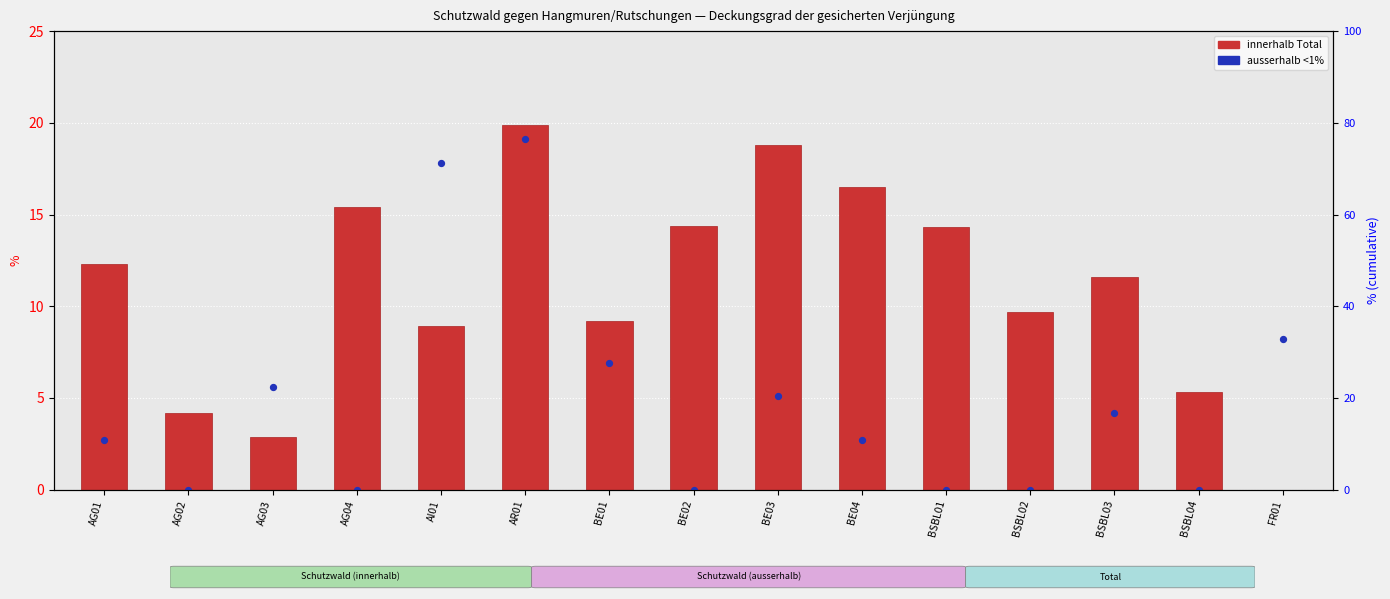

What are all the series names shown in the legend?

innerhalb Total (%), ausserhalb <1% (%)